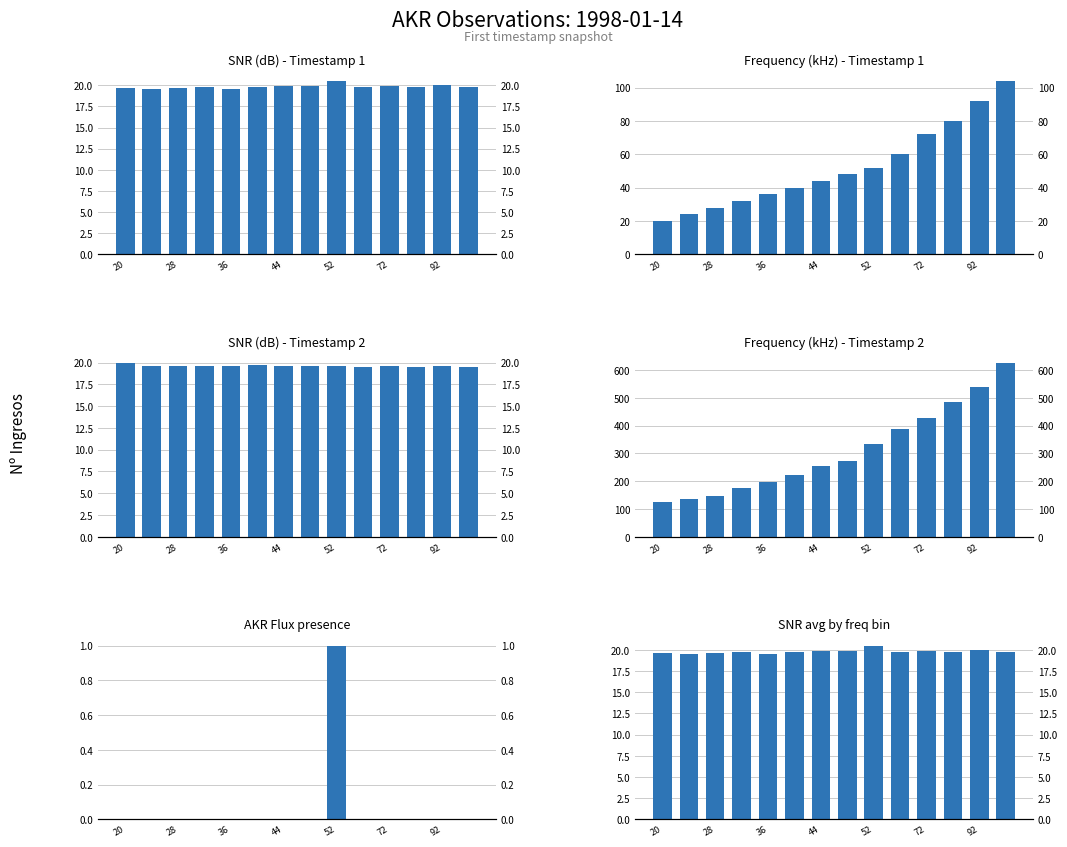

Which label corresponds to the largest value in the chart?

13